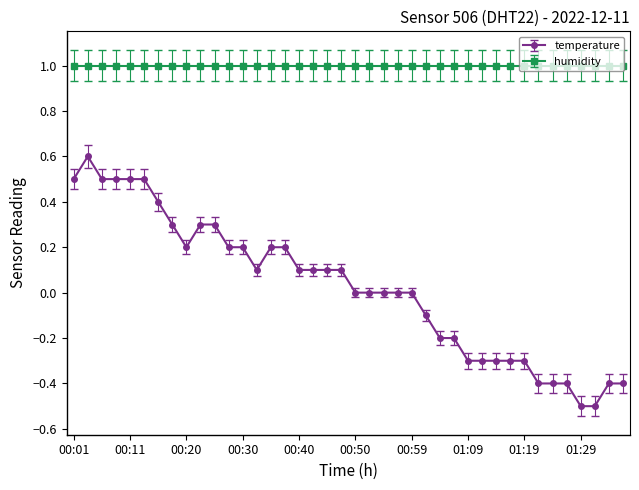

What is the smallest value displayed?

-0.5